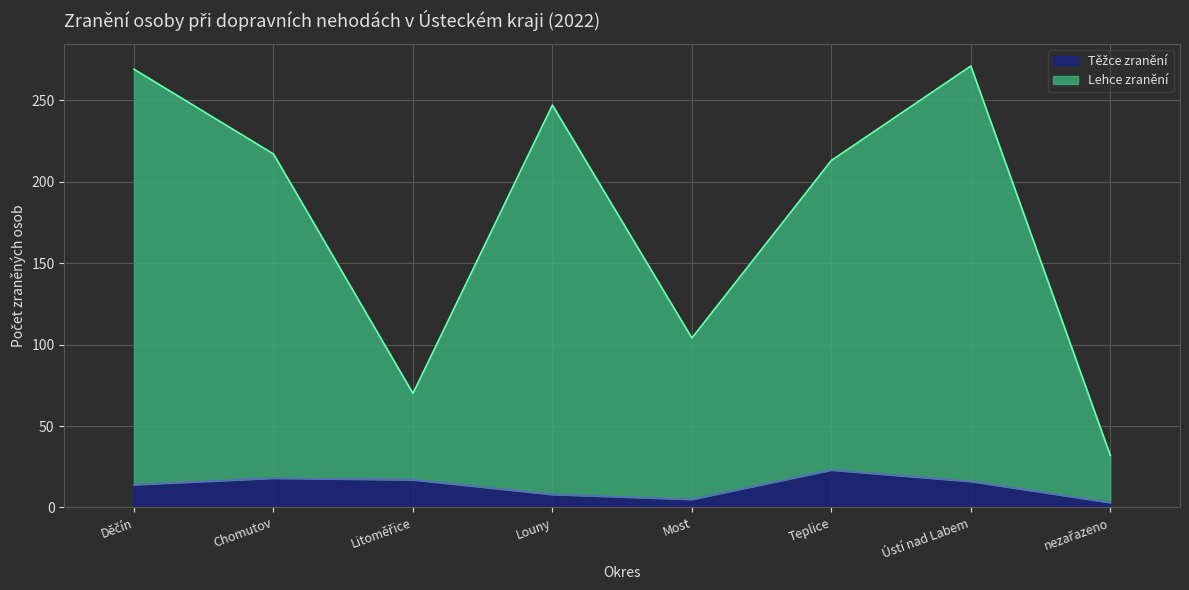

Rank the categories by Lehce zranění value from highest to lowest.

Ústí nad Labem, Děčín, Louny, Chomutov, Teplice, Most, Litoměřice, nezařazeno